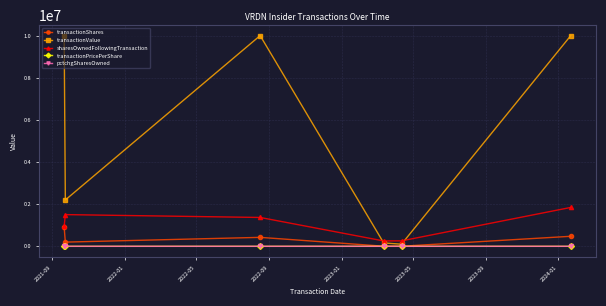

Which series has the largest range (max minus min)?

transactionValue